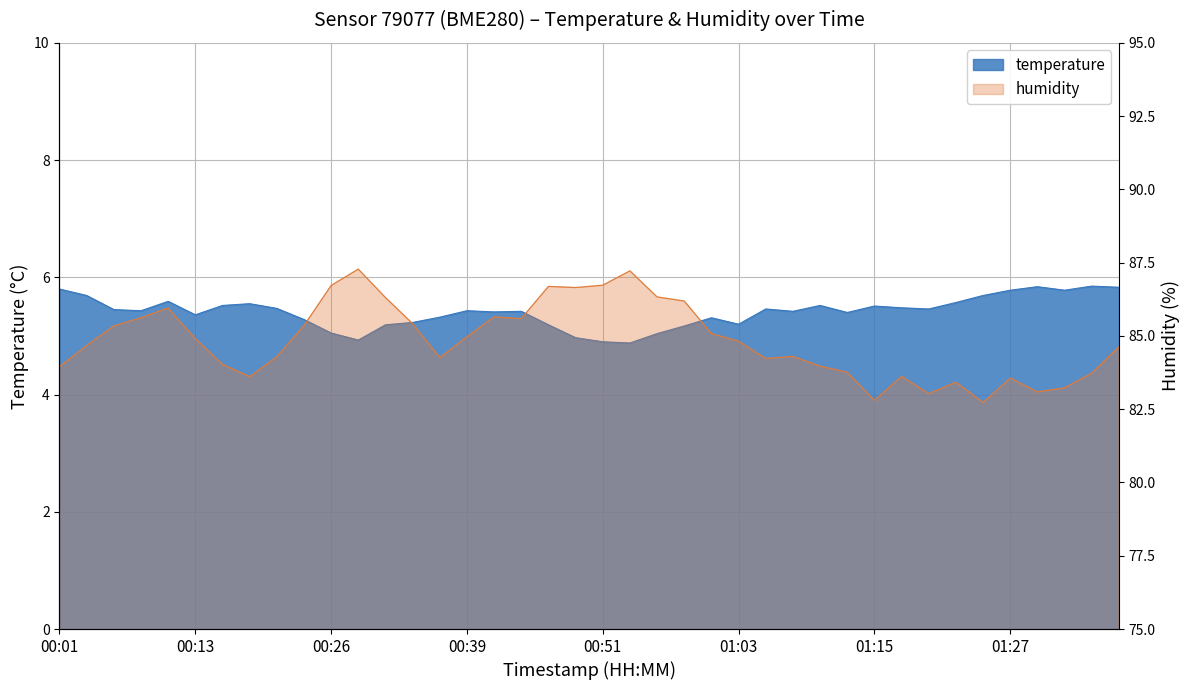

How many values in the temperature series are below 5?

4